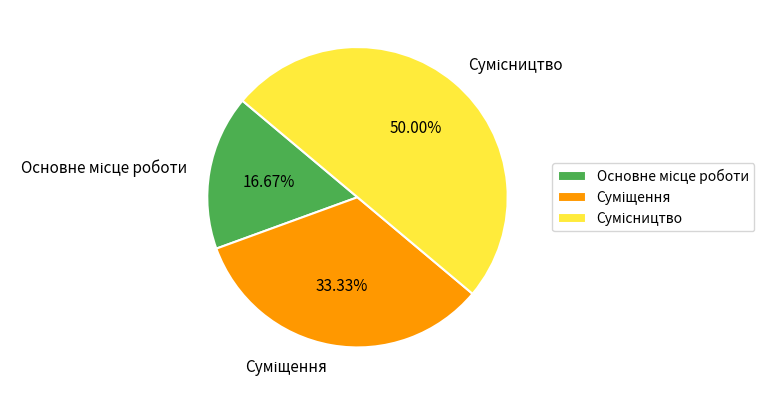

The Суміщення slice represents 44% of the pie. True or false?

False